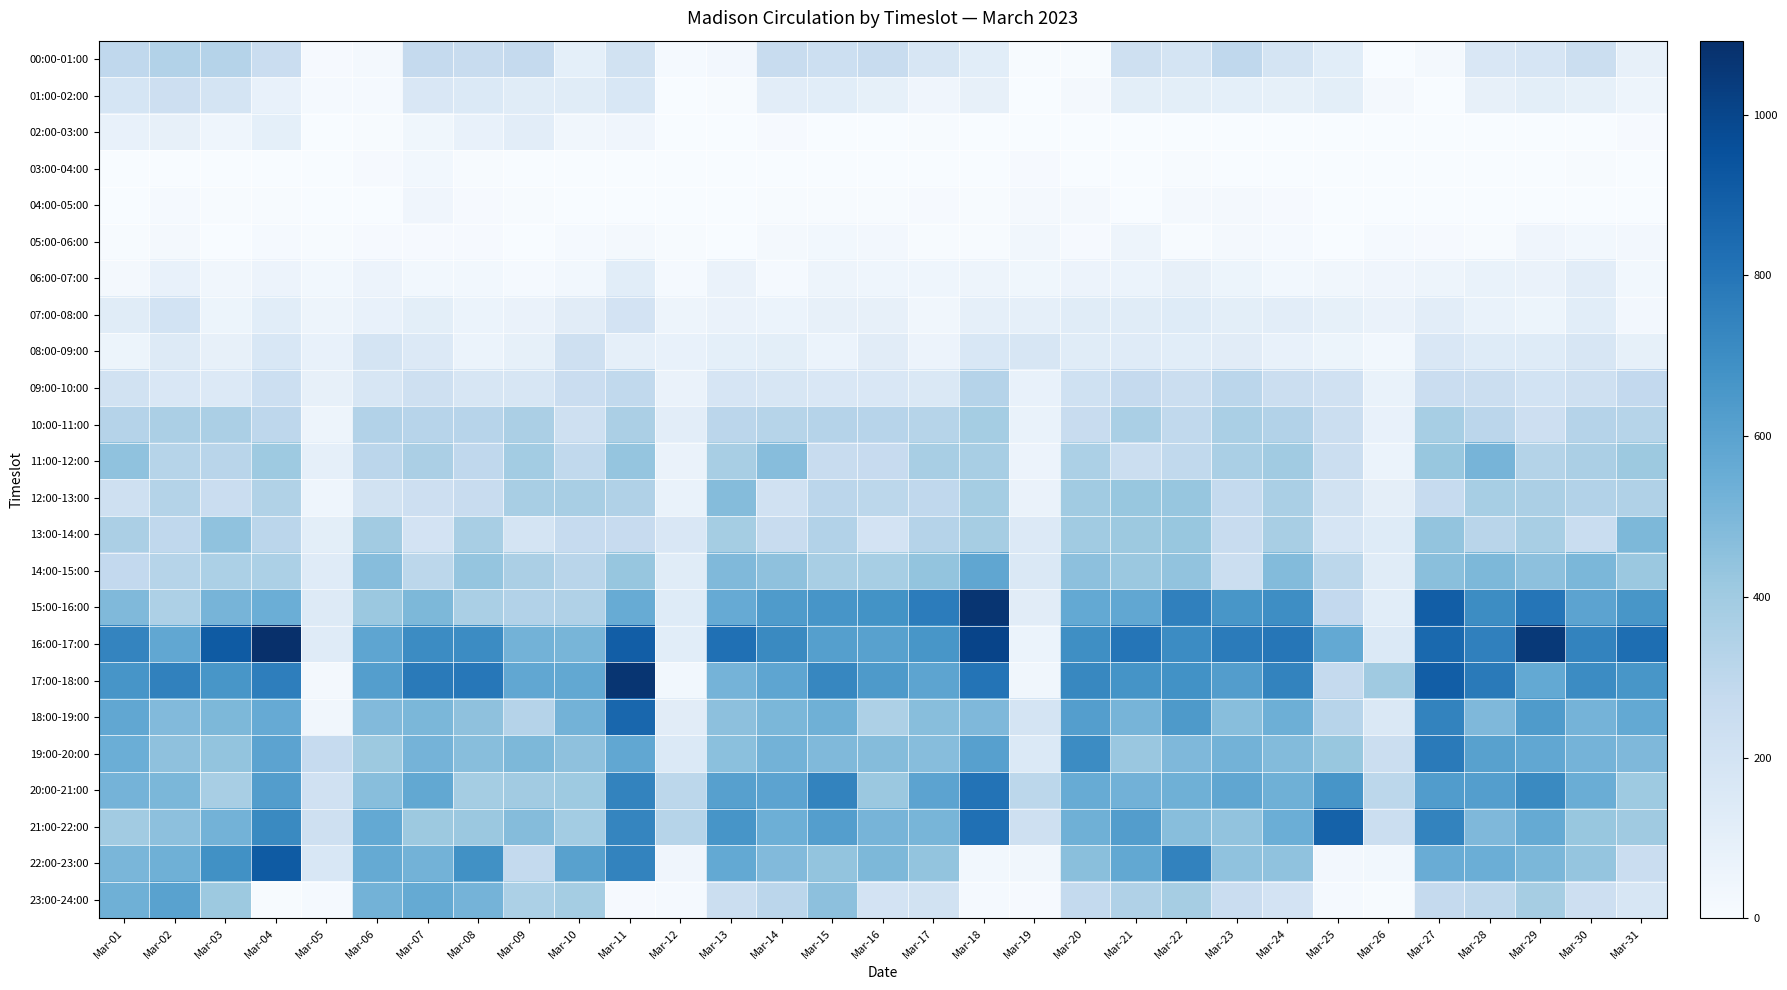

What is the total value across all series at Mar-09?

6336